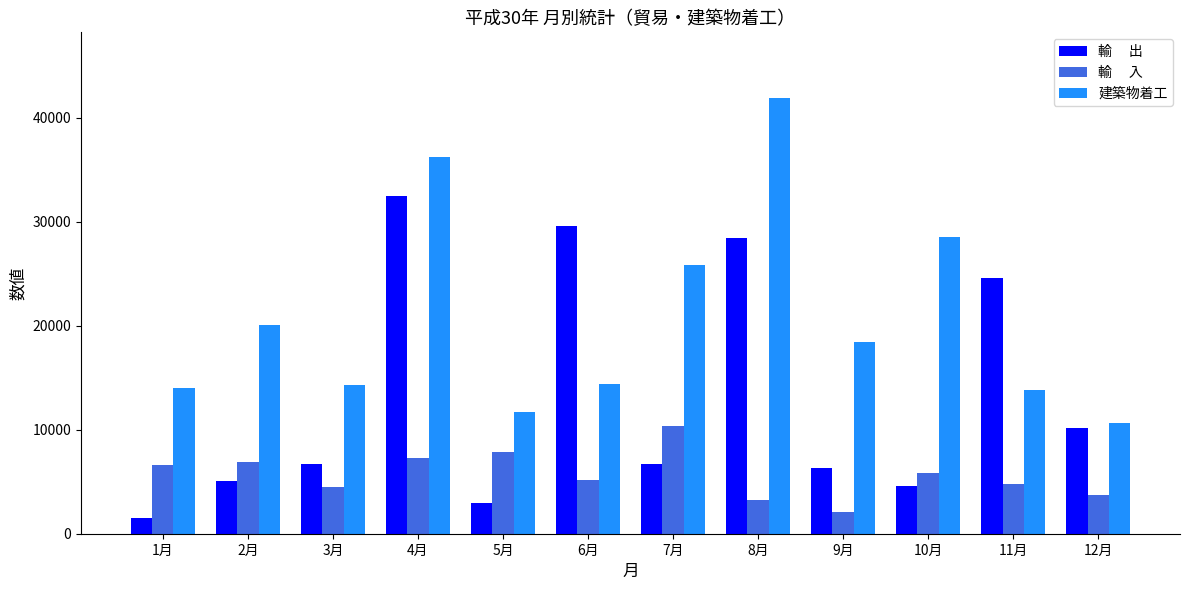

What is the total value across all series at 9月?

26905